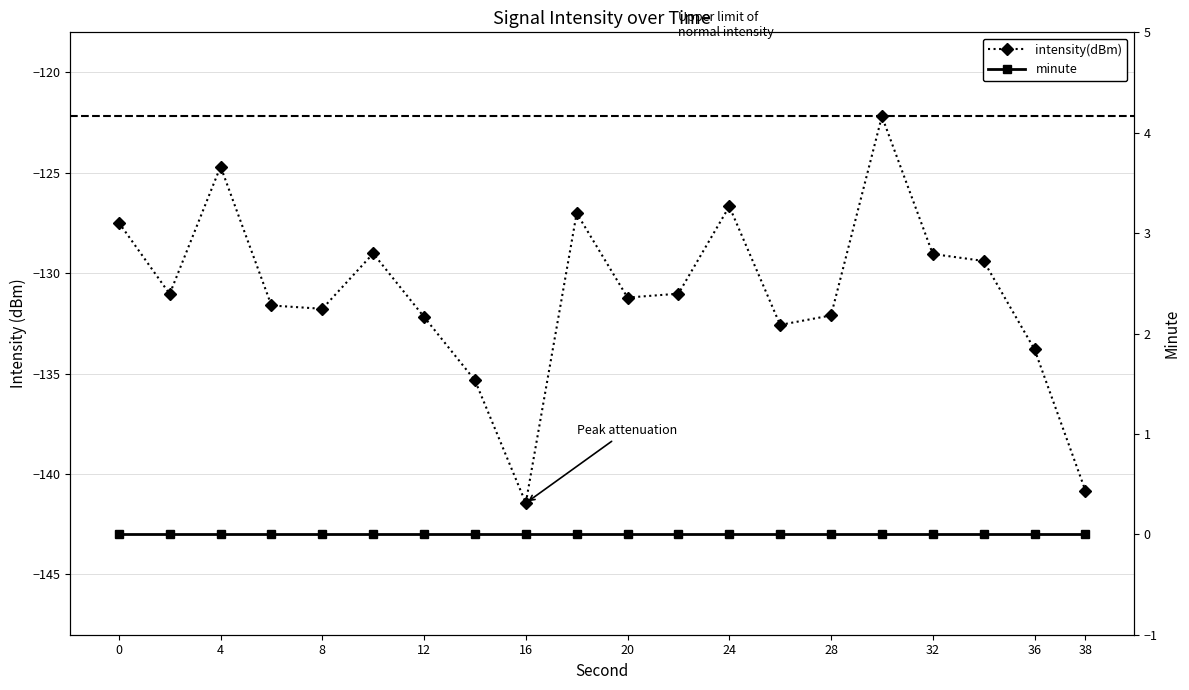

Which series has the largest total across all categories?

minute